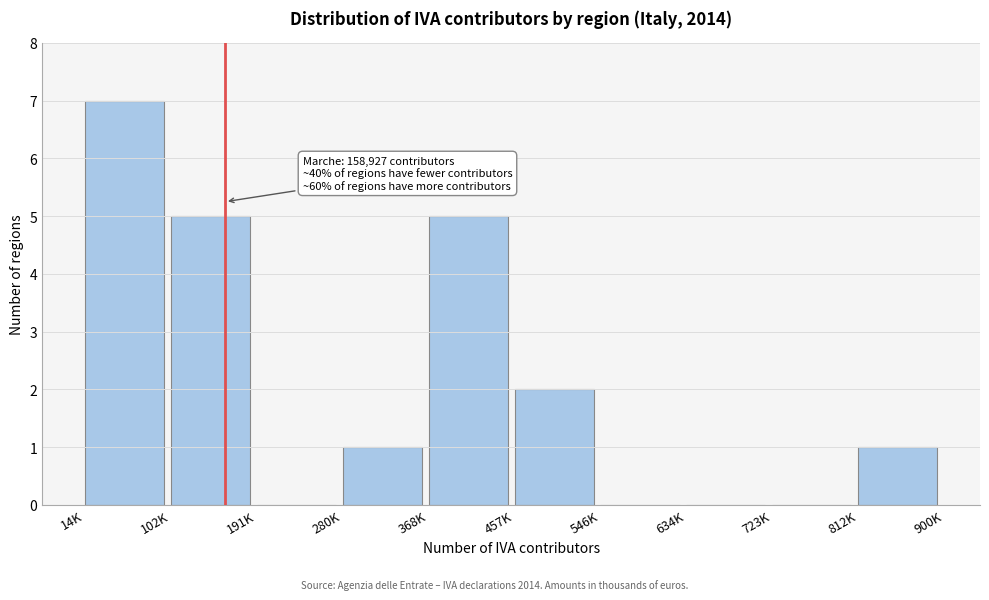

Reading right to left, what are all the values shown in this chart?

812K=1	723K=0	634K=0	546K=0	457K=2	368K=5	280K=1	191K=0	102K=5	14K=7